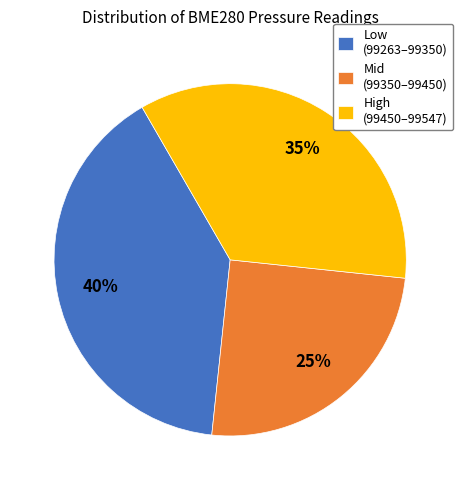

Is the sum of Mid (99350–99450) and Low (99263–99350) greater than half?

Yes